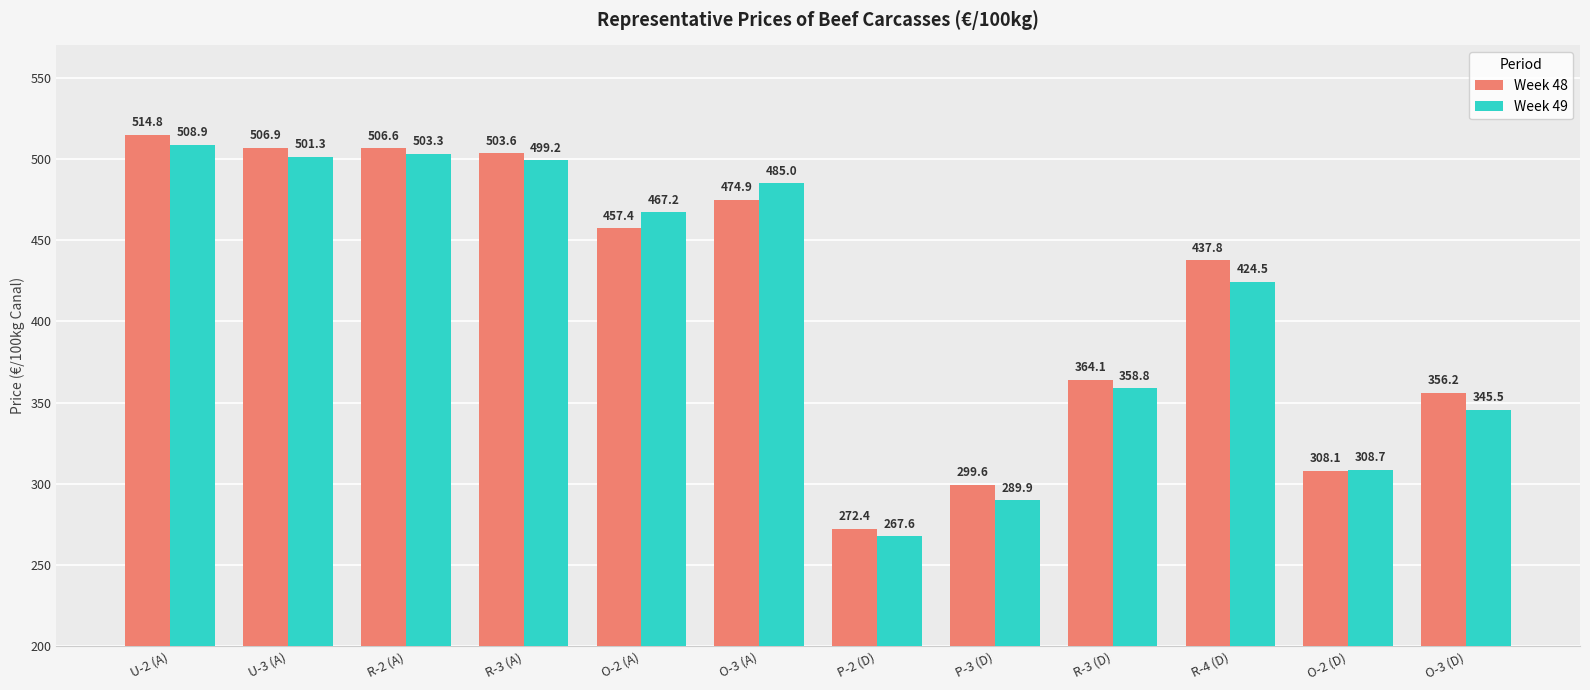

What is the value of the Week 48 bar at the 3rd from the left?

506.6